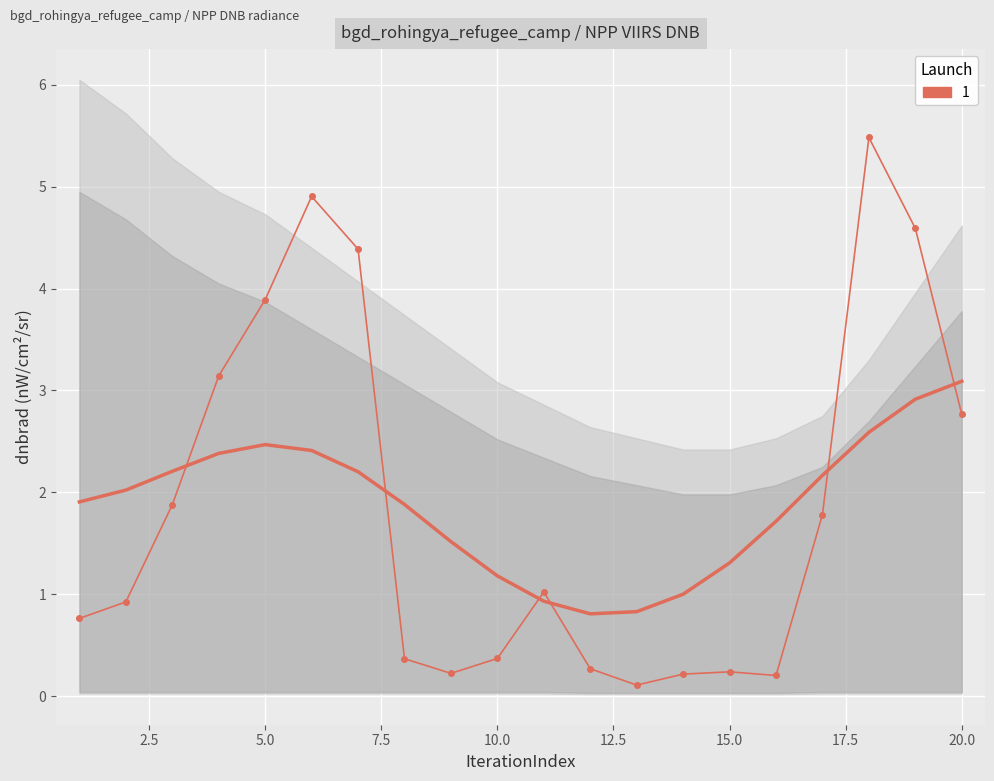

What is the change in value from 7 to 8?

-4.0